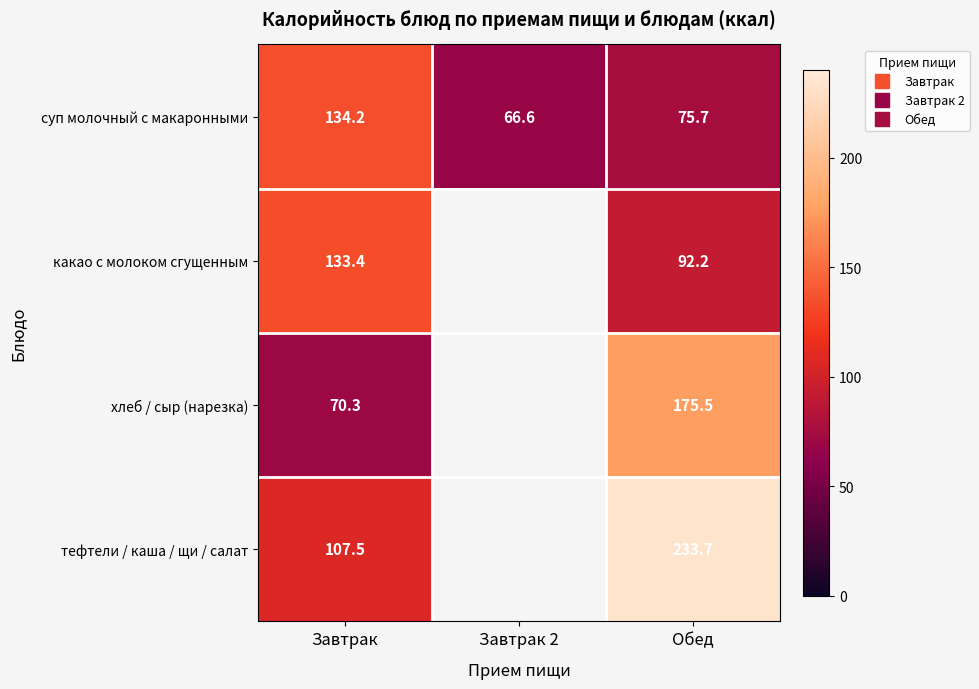

What is the greatest value displayed?

233.7